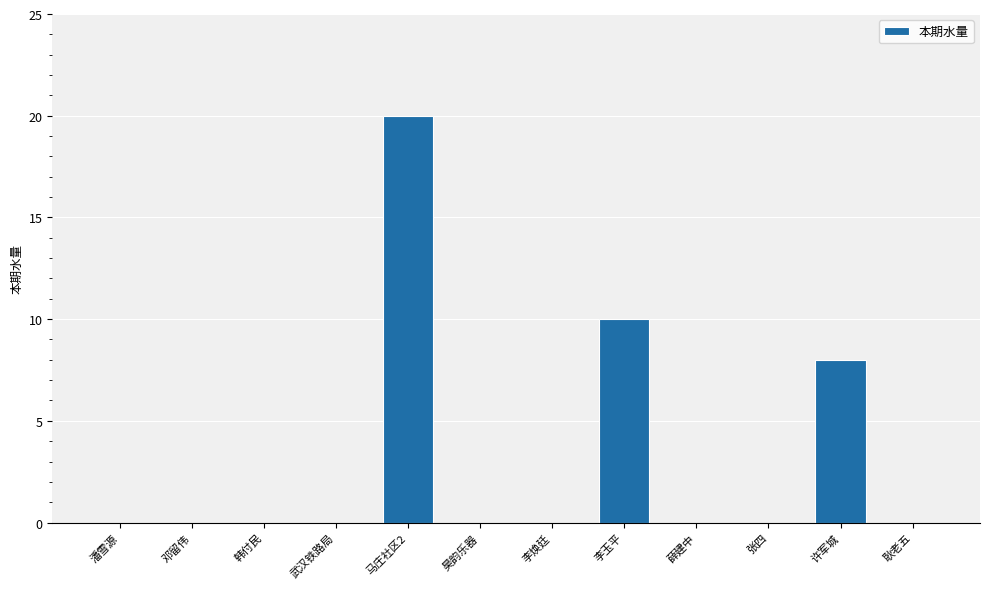

At which label is the value closest to 10?

李玉平